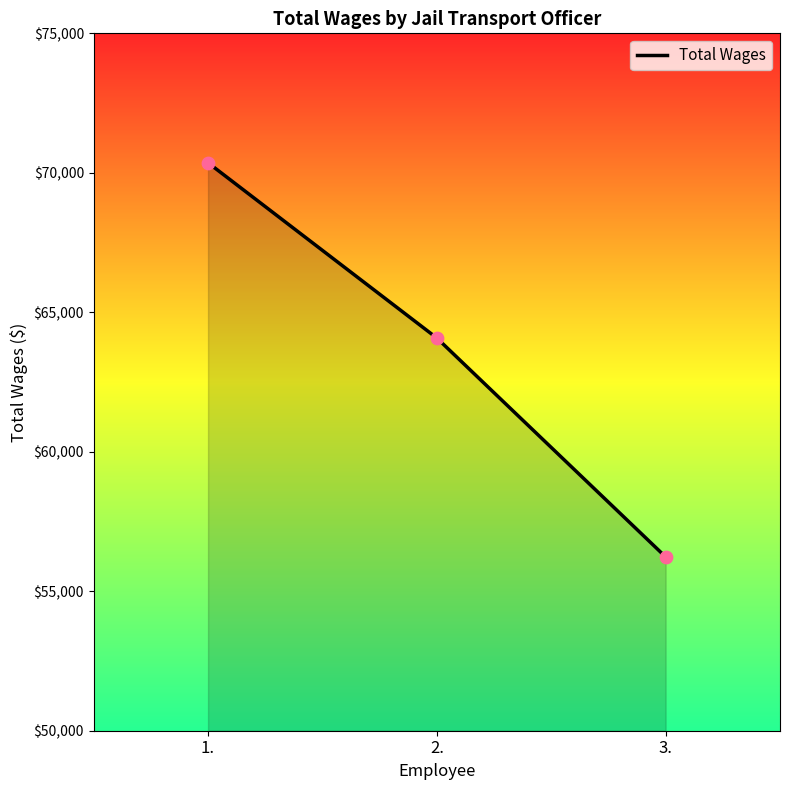

Between 3. and 2., which is larger?

2.